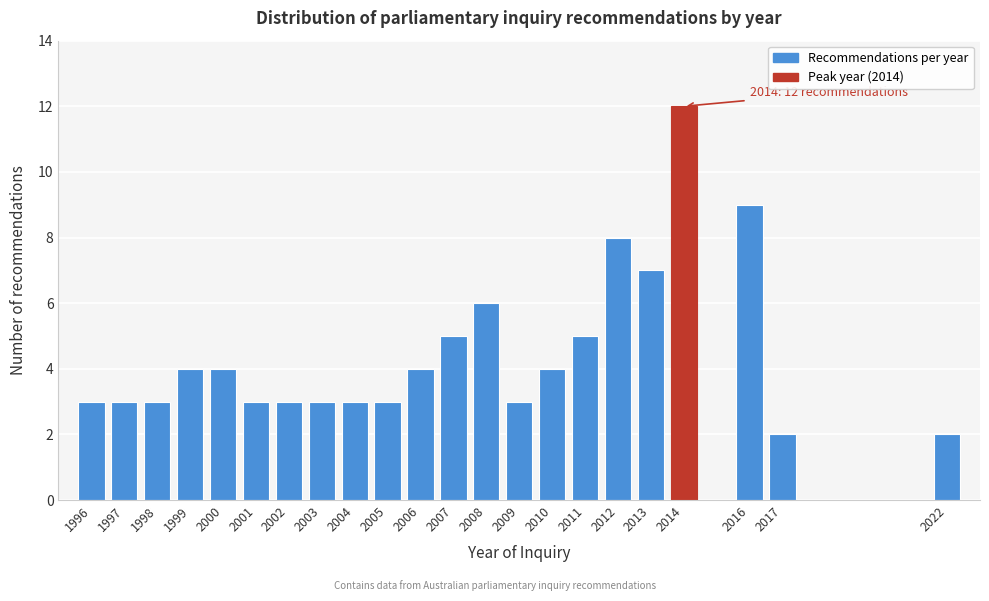

Reading left to right, what are all the values shown in this chart?

1996=3	1997=3	1998=3	1999=4	2000=4	2001=3	2002=3	2003=3	2004=3	2005=3	2006=4	2007=5	2008=6	2009=3	2010=4	2011=5	2012=8	2013=7	2014=12	2016=9	2017=2	2022=2